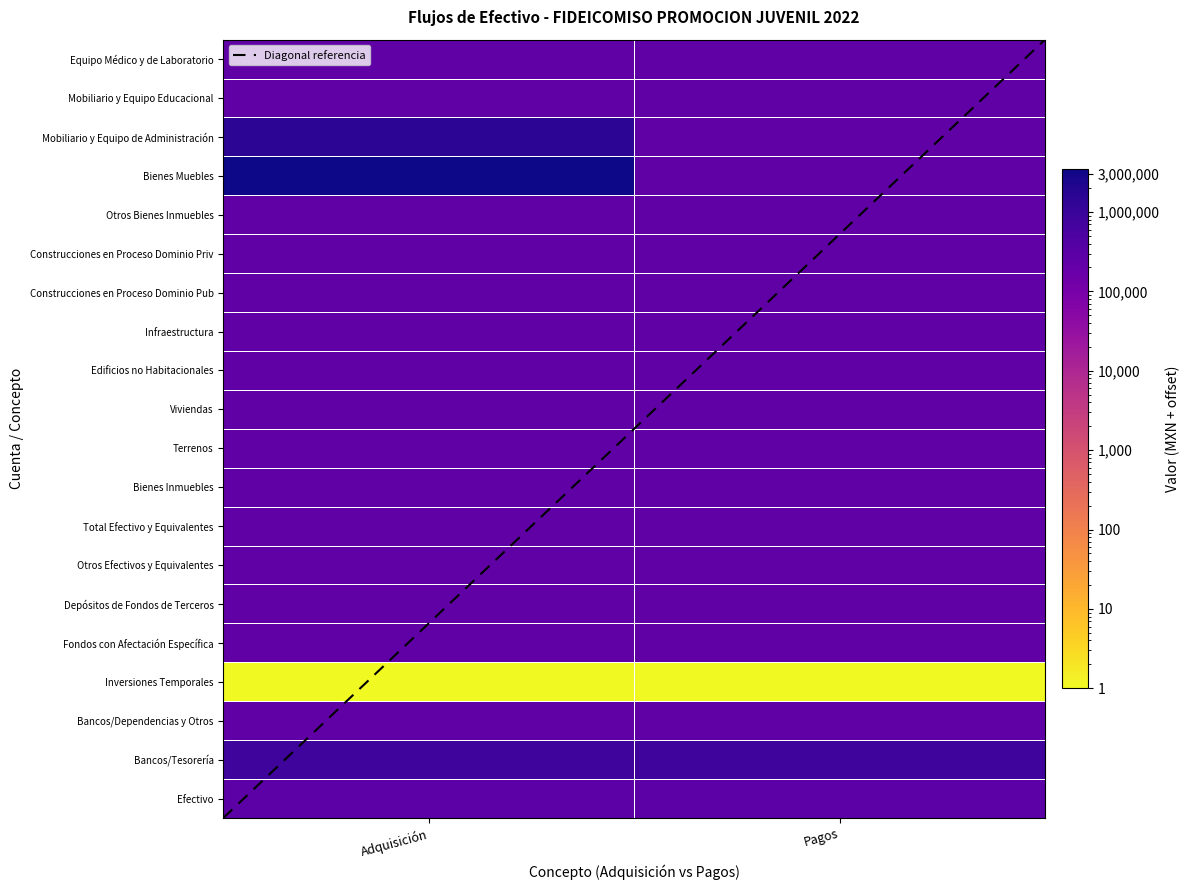

Which series has the widest spread of values?

Bienes Muebles